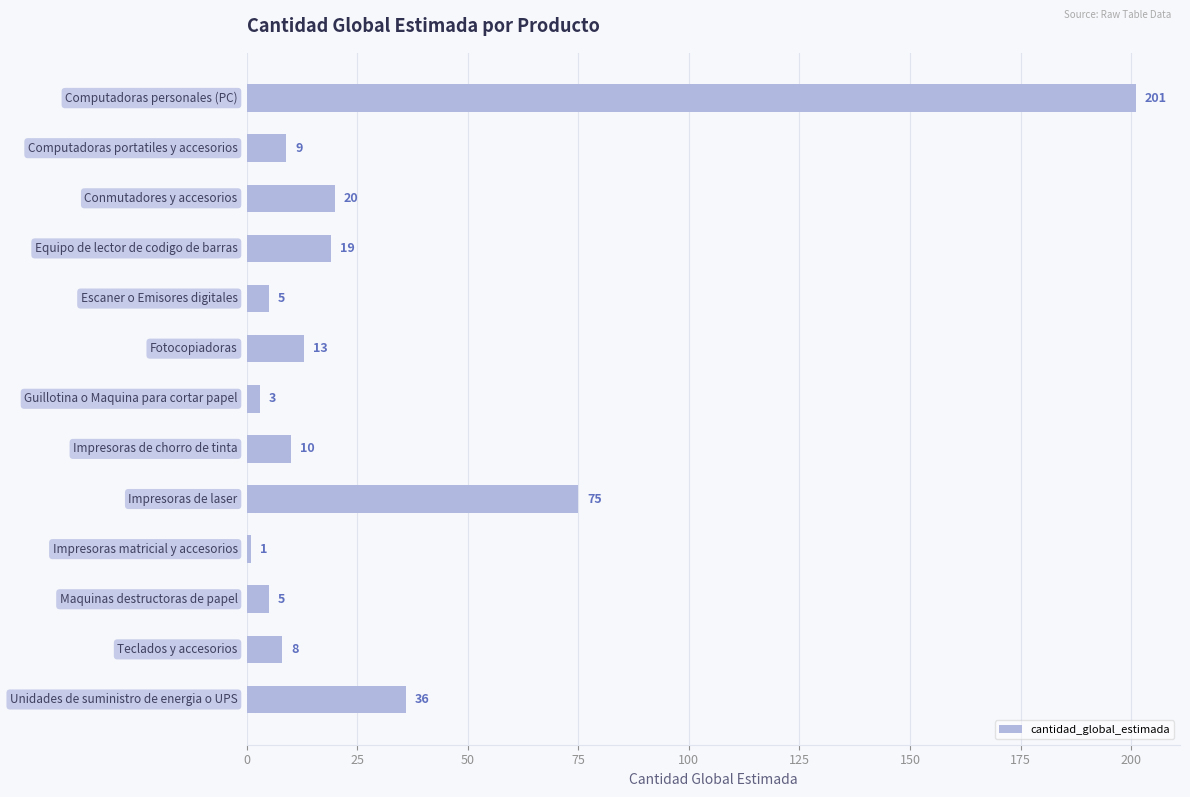

What is the difference between the maximum and minimum values?

200